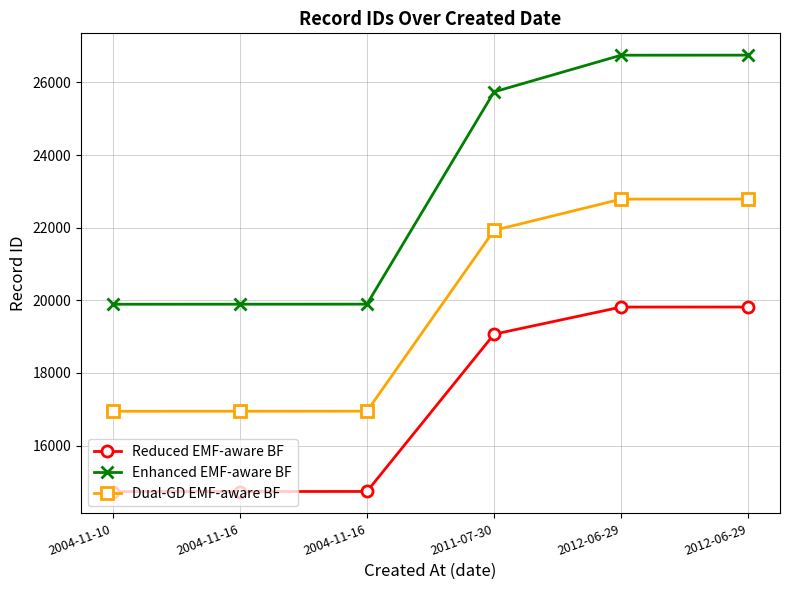

Does the chart have visible grid lines?

Yes